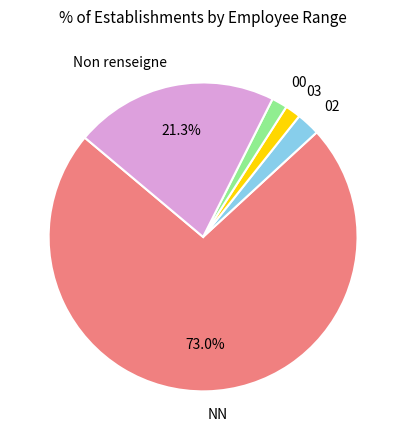

How many segments does this pie chart have?

5